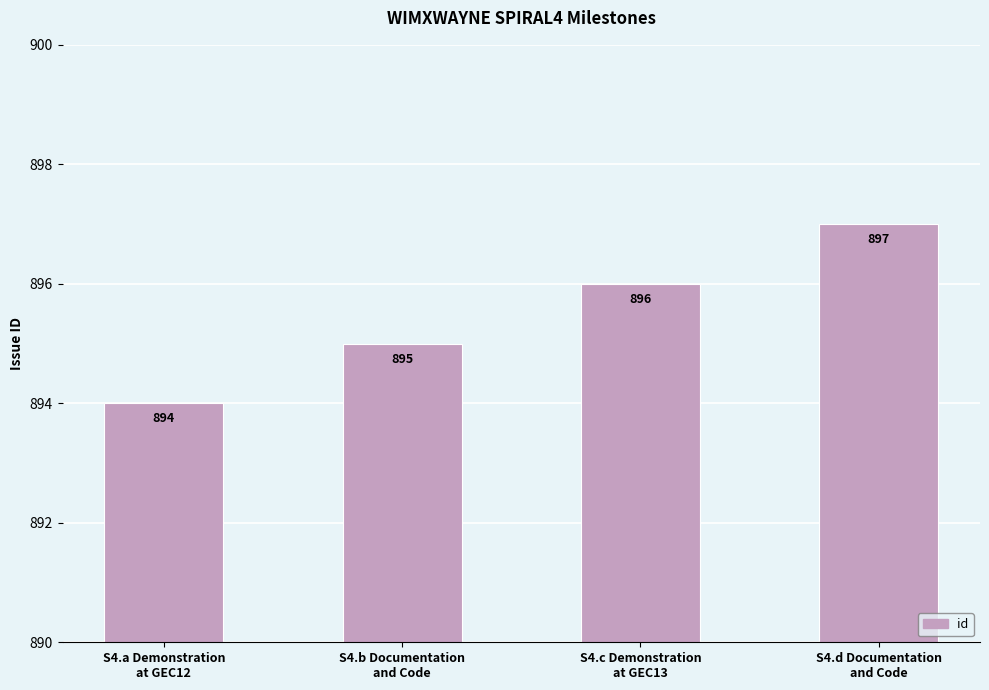

Which label corresponds to the smallest value in the chart?

S4.a Demonstration
at GEC12